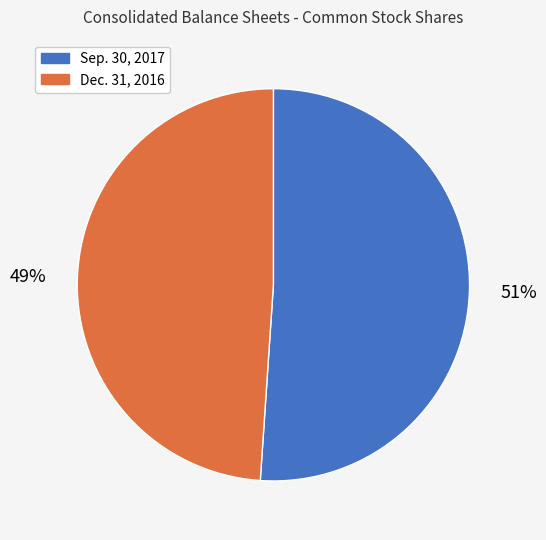

To the nearest percent, what percentage of the pie is Dec. 31, 2016?

49%